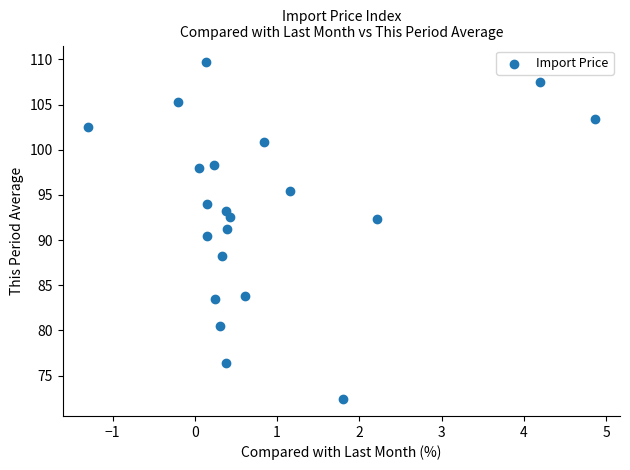

What is the range of X values (max minus min)?

6.2